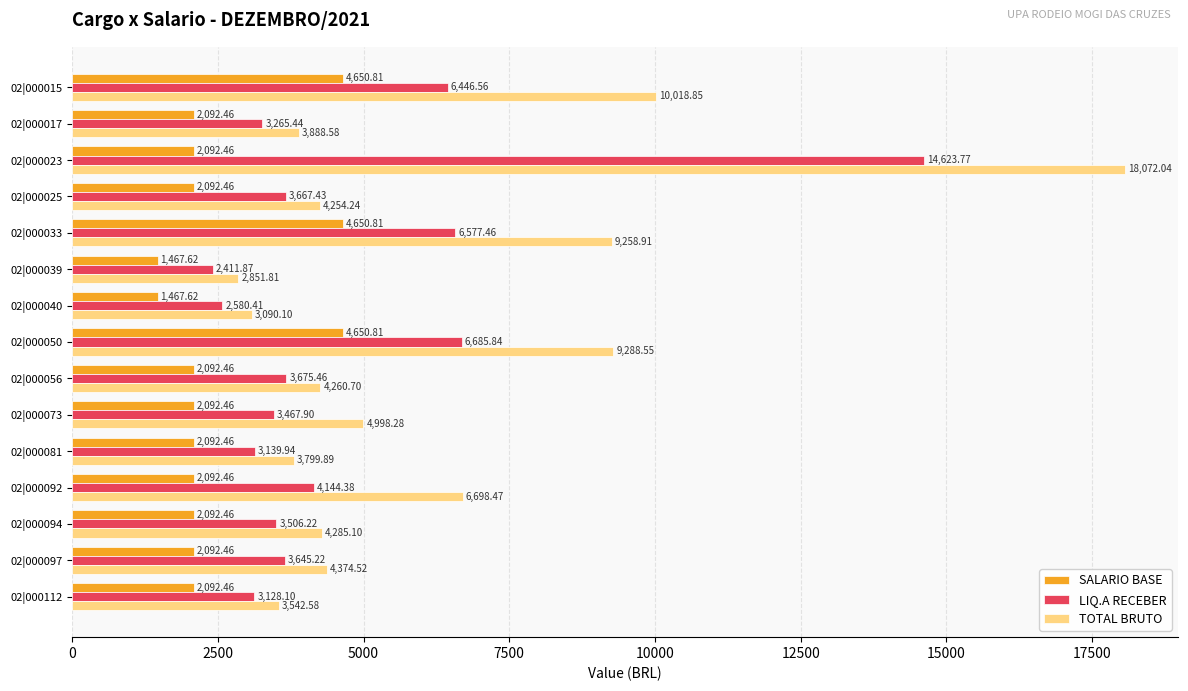

At which category is the sum across all series the highest?

02|000023